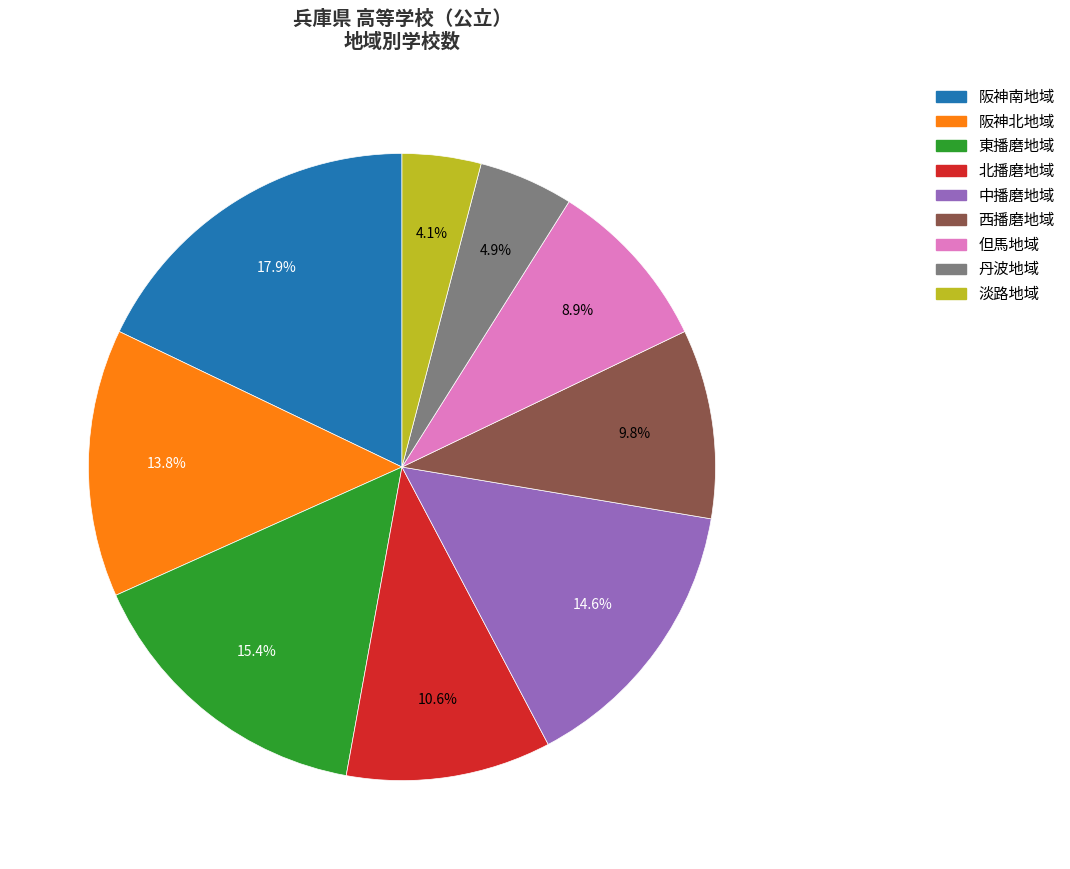

To the nearest percent, what is the average slice percentage?

11%